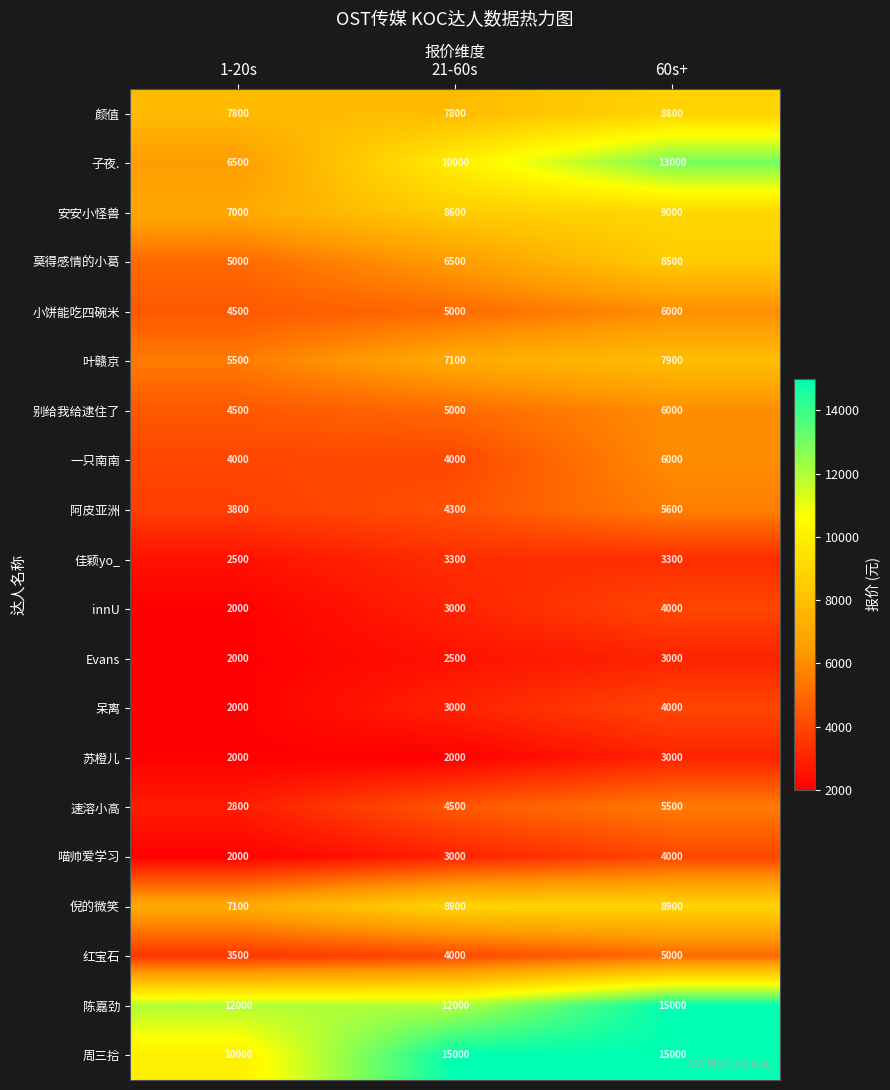

Where is 莫得感情的小葛 nearest to the value 6750?

21-60s